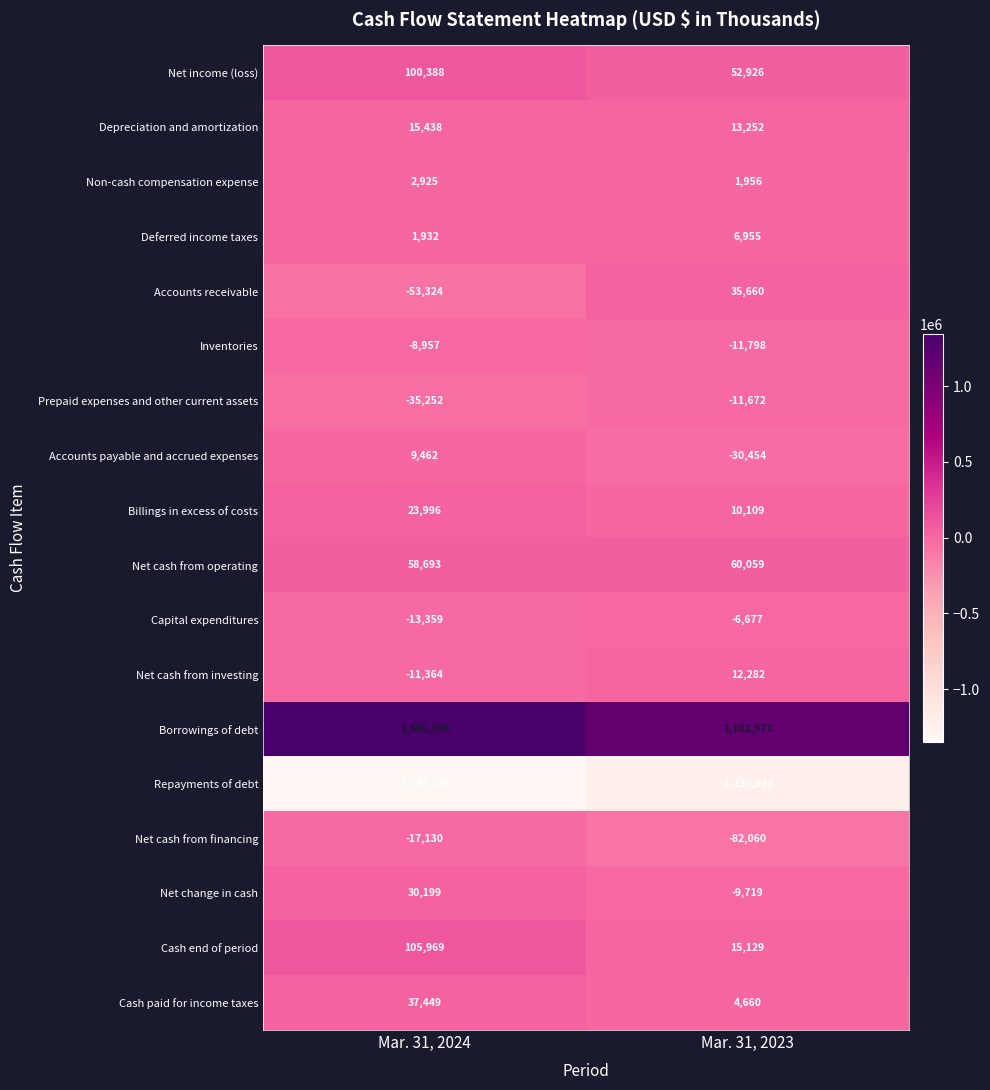

List the series in order of their peak value, lowest first.

Repayments of debt, Net cash from financing, Prepaid expenses and other current assets, Inventories, Capital expenditures, Non-cash compensation expense, Deferred income taxes, Accounts payable and accrued expenses, Net cash from investing, Depreciation and amortization, Billings in excess of costs, Net change in cash, Accounts receivable, Cash paid for income taxes, Net cash from operating, Net income (loss), Cash end of period, Borrowings of debt